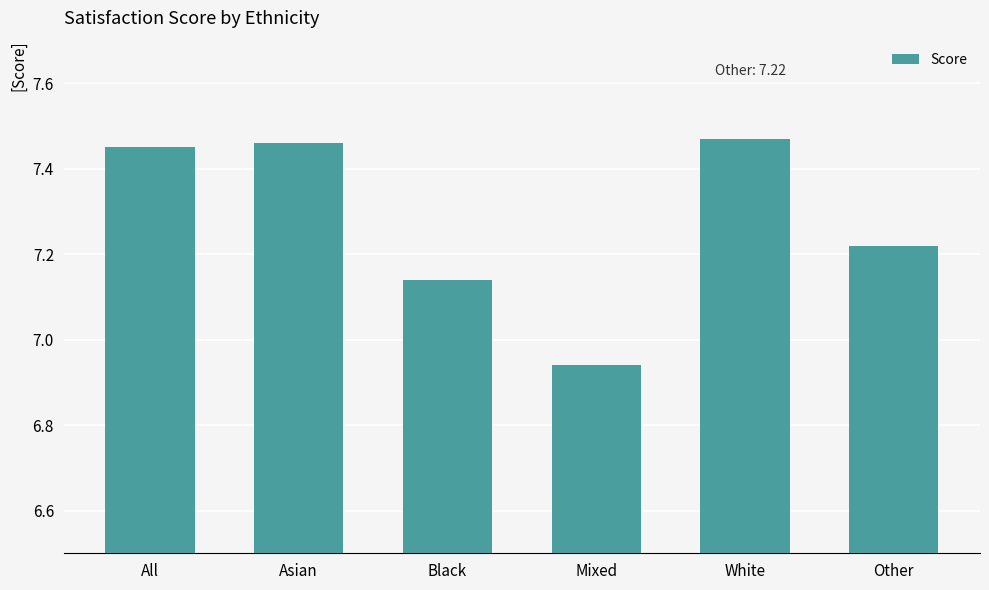

Which label corresponds to the smallest value in the chart?

Mixed